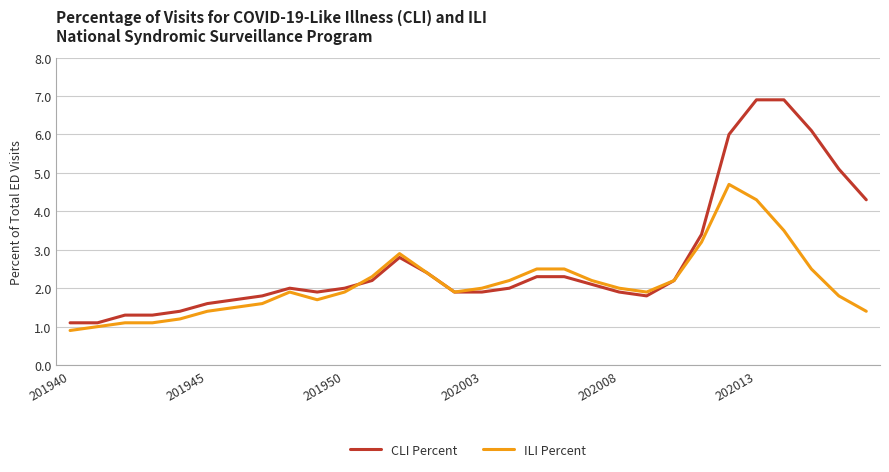

Which series has the widest spread of values?

CLI Percent